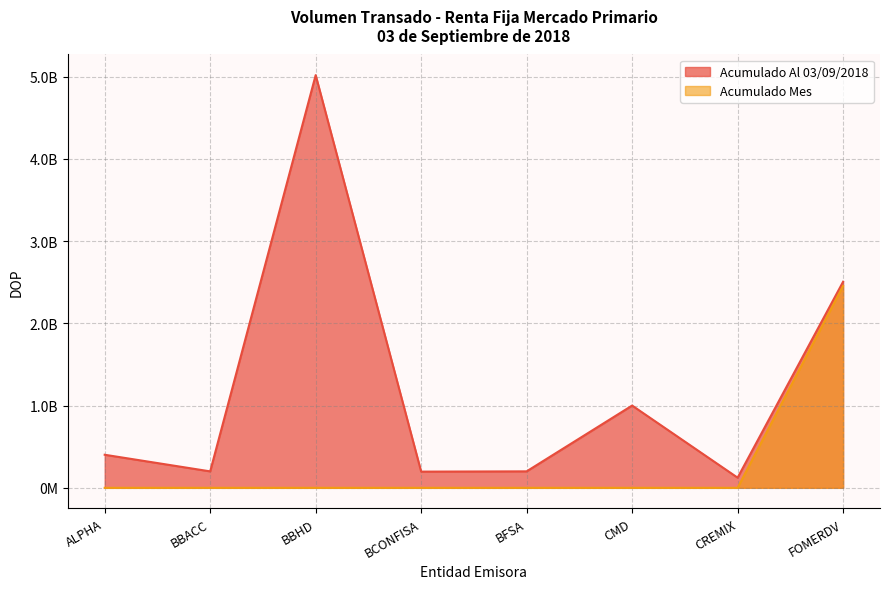

Is it true that Acumulado Al 03/09/2018 equals 126488181.3 at BBACC?

False